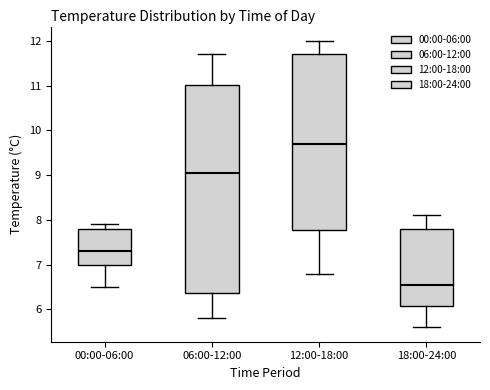

Which box is the tallest, from its lower edge to its upper edge?

06:00-12:00